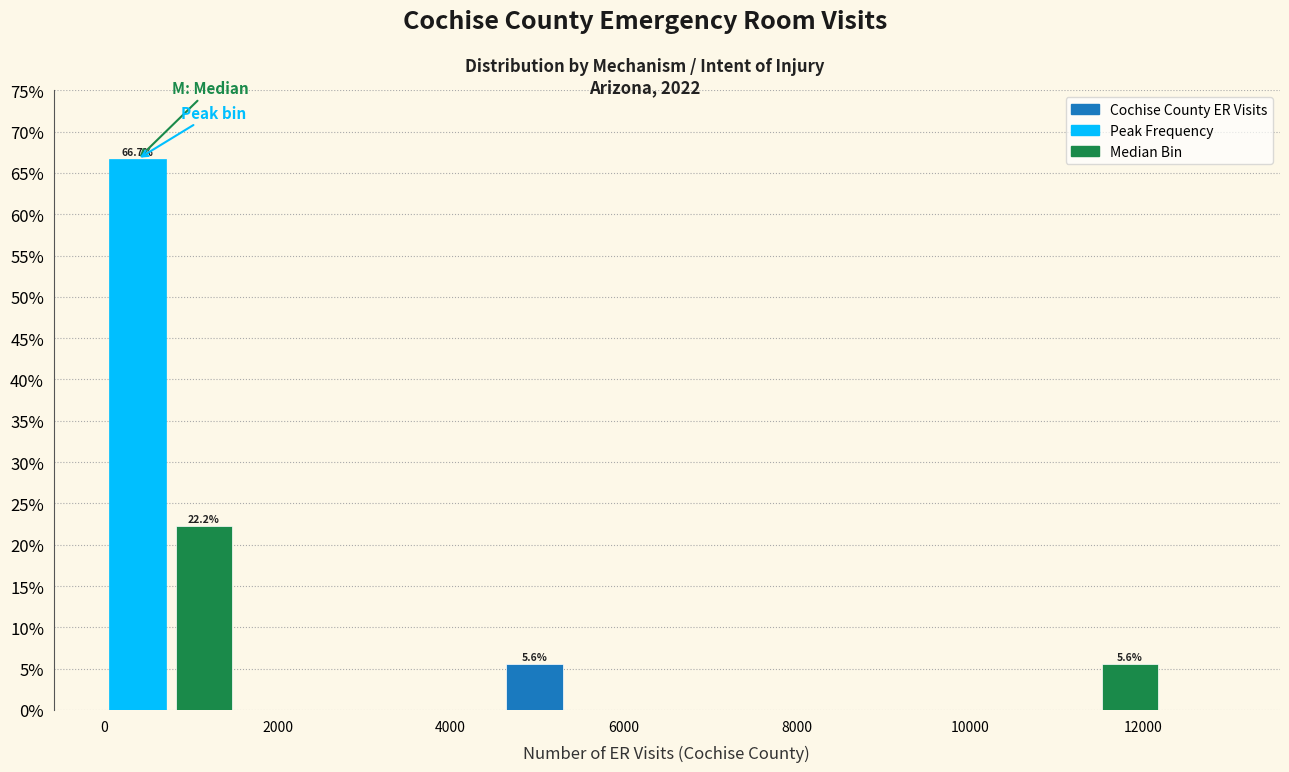

Read against the x-axis, roughly where is the centre of the tallest bar?

400